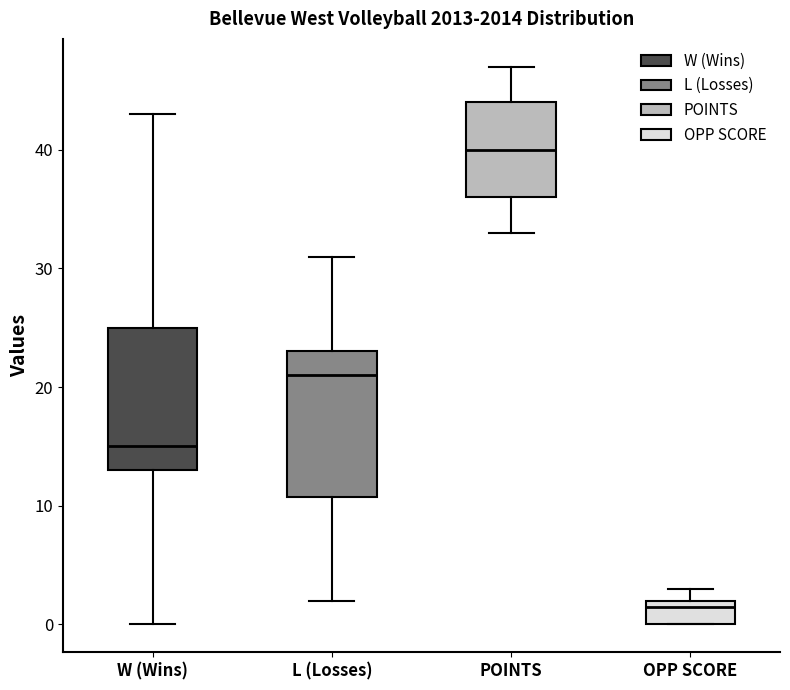

Reading left to right, transcribe this box plot: for each box, give where its median line is, the range the box spans, and where its two whiskers end, as read against the y-axis. The values are not printed on the chart, so give them approximately, as read against the axis.

W (Wins): median 15, box 13 to 25, whiskers 0 to 43
L (Losses): median 21, box 11 to 23, whiskers 2 to 31
POINTS: median 40, box 36 to 44, whiskers 33 to 47
OPP SCORE: median 2 (just below the box's upper edge), box 0 to 2, whiskers 0 to 3